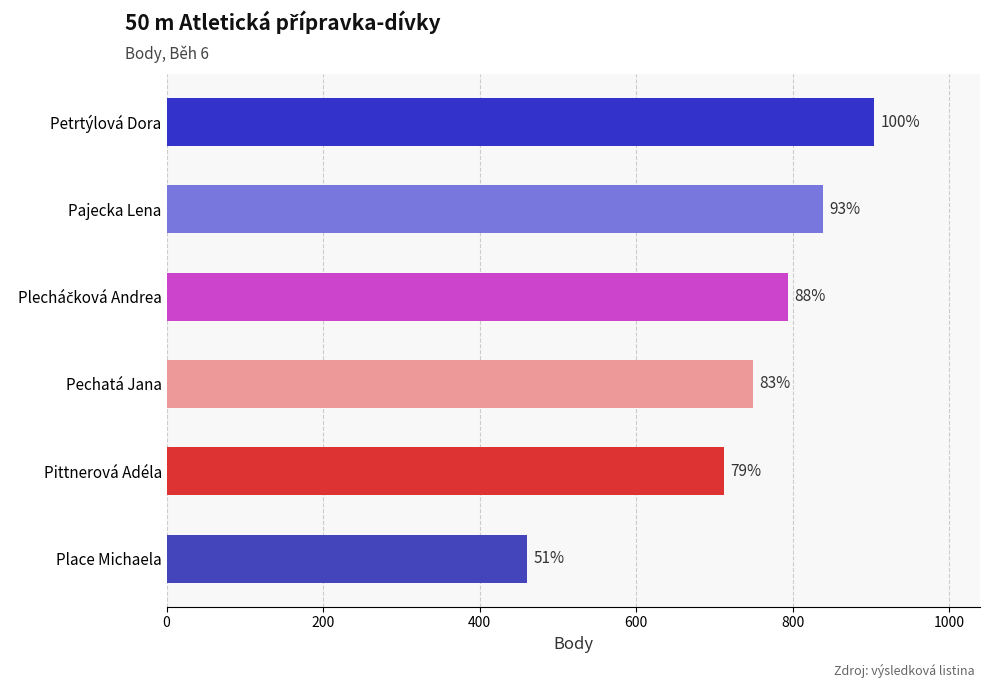

How many bars are there in total?

6